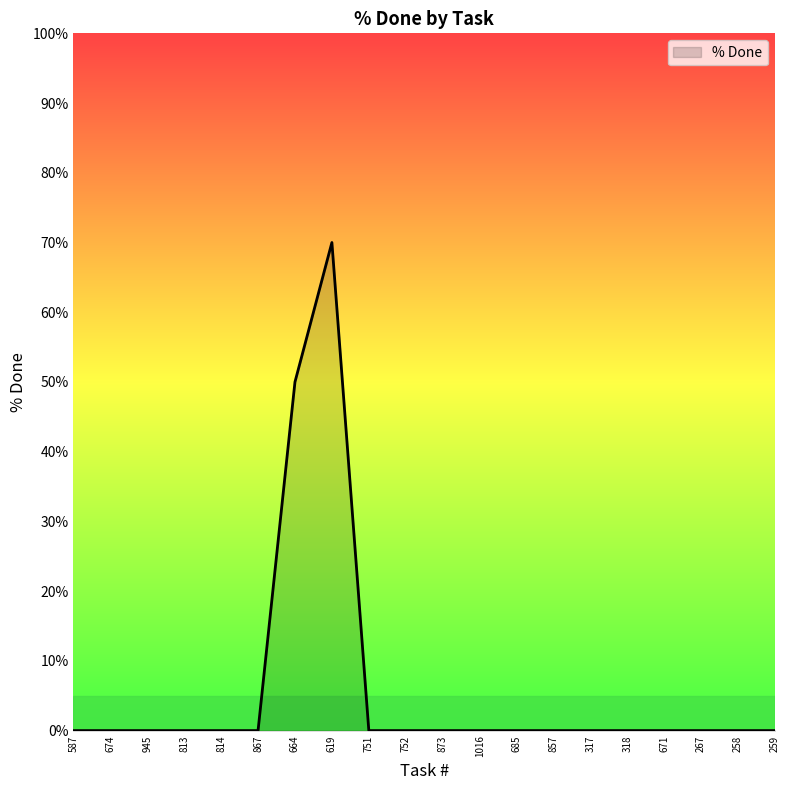

Reading right to left, list all the values displayed in this chart.

259=0	258=0	267=0	671=0	318=0	317=0	857=0	685=0	1016=0	873=0	752=0	751=0	619=70	664=50	867=0	814=0	813=0	945=0	674=0	587=0